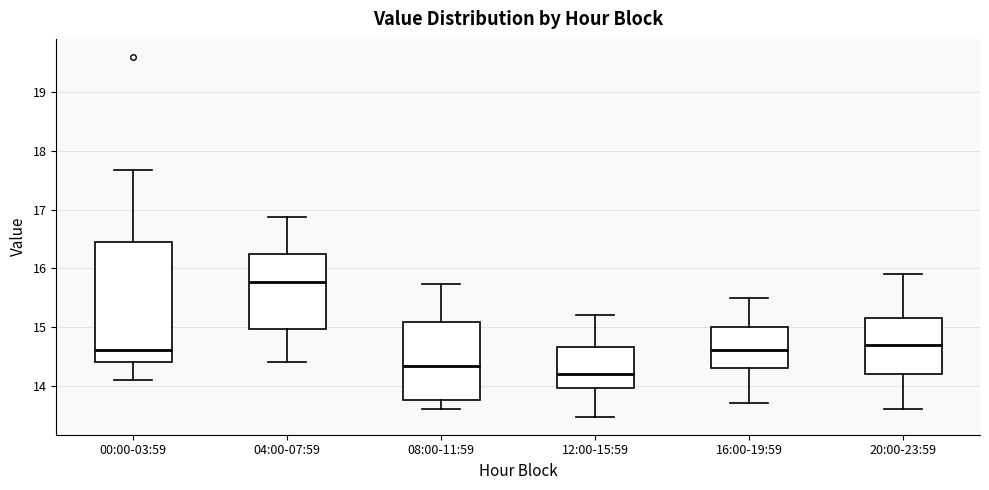

Which box has the highest median line?

04:00-07:59